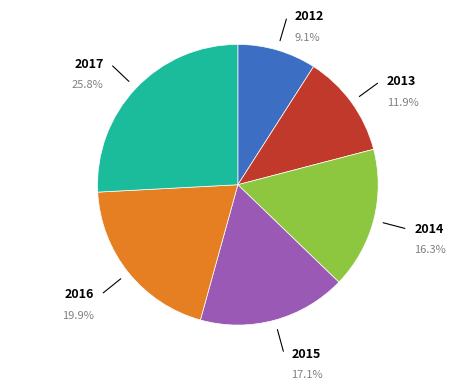

Which category has the smallest portion of the pie?

2012